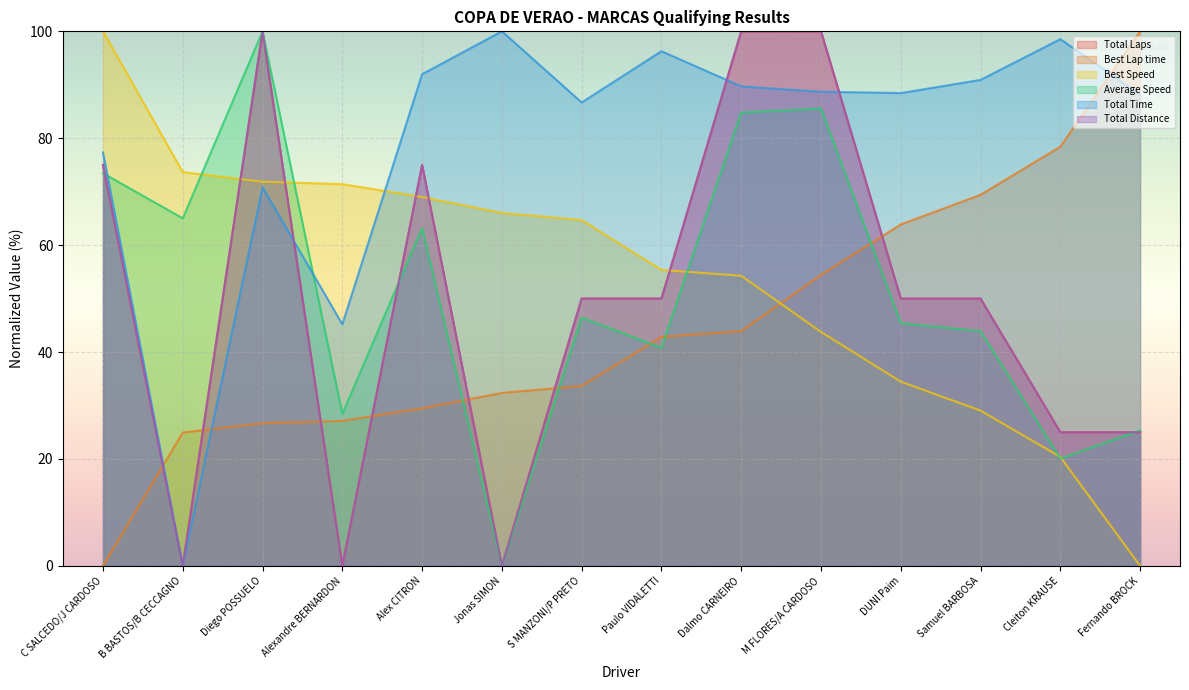

Between which two adjacent categories do Total Distance and Best Lap time first intersect?

C SALCEDO/J CARDOSO and B BASTOS/B CECCAGNO